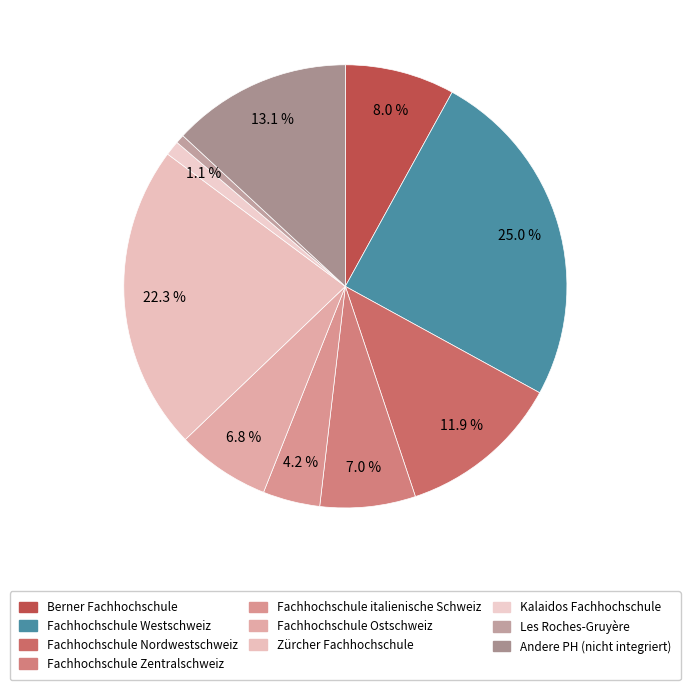

Count the number of slices in the pie.

10